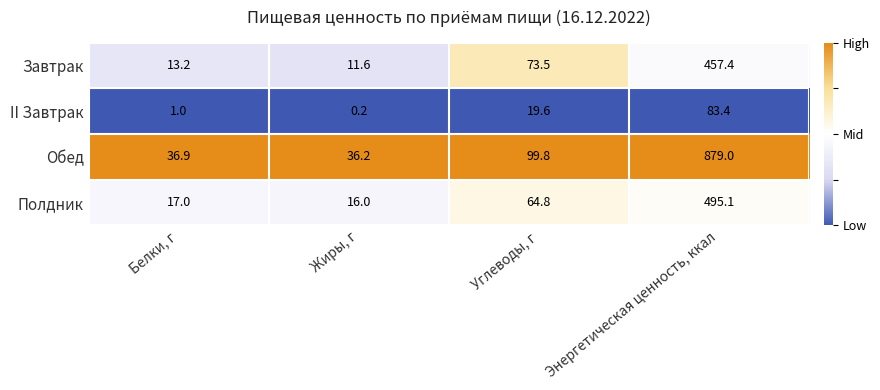

Between Белки, г and Жиры, г, which series saw the biggest shift?

Завтрак